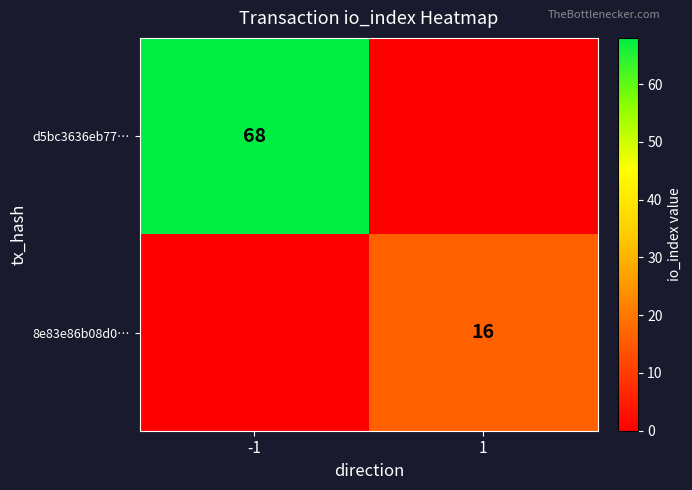

Is it true that 8e83e86b08d0… equals 16 at 1?

True